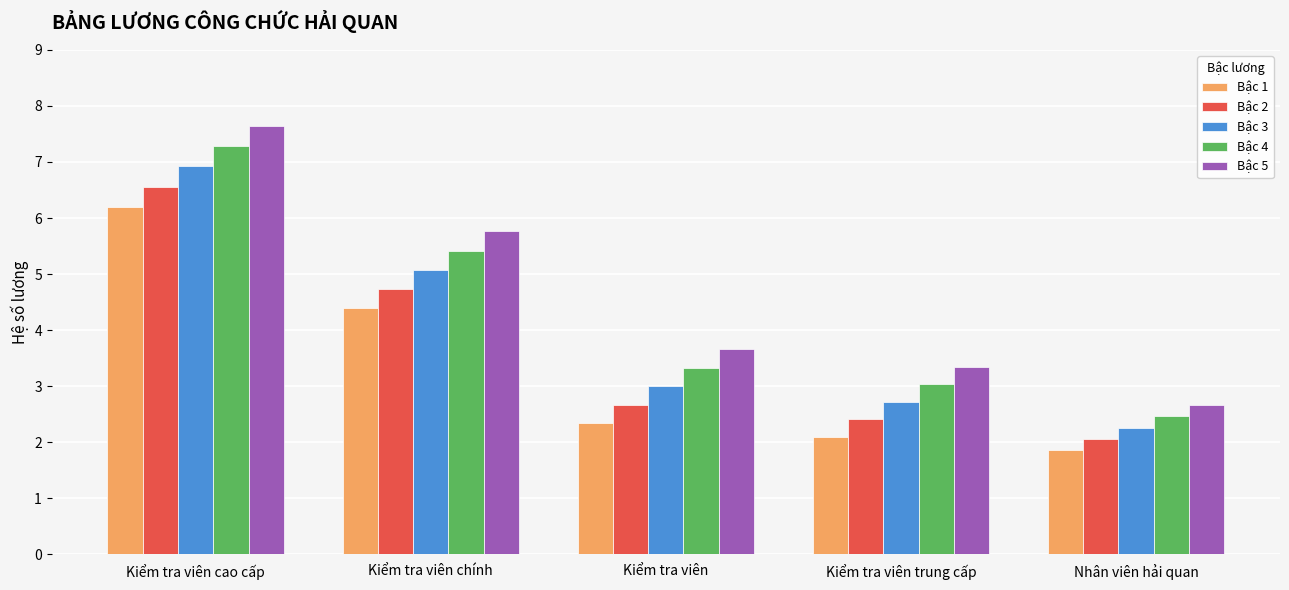

What is the approximate value of Bậc 3 at Kiểm tra viên?

3.0